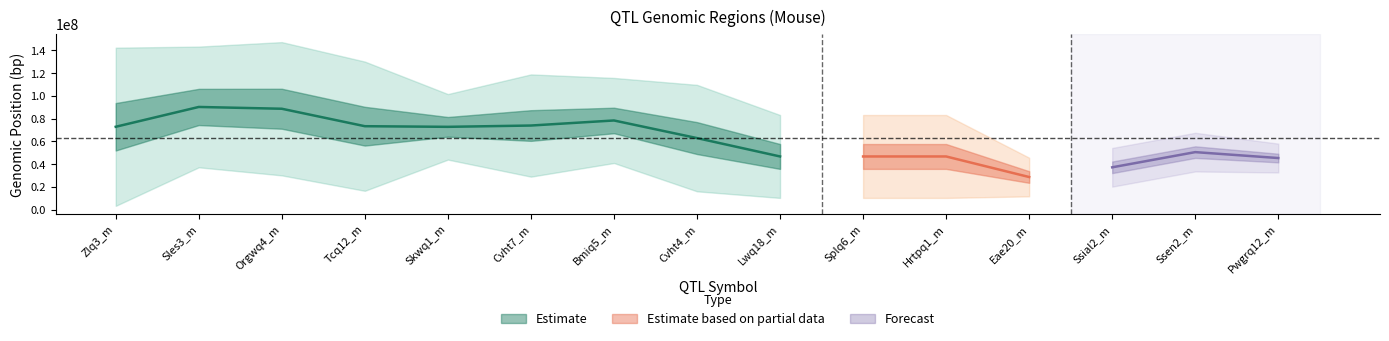

At which category does the chart reach its minimum across all series?

Zlq3_m